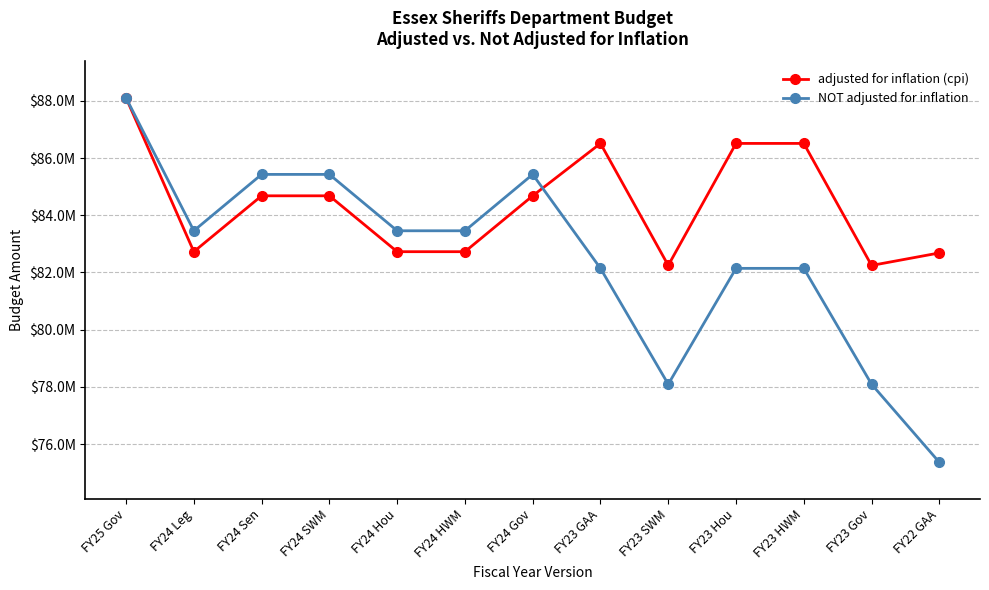

Reading left to right, list all the values displayed in this chart.

adjusted for inflation (cpi): FY25 Gov=88103829	FY24 Leg=82726000	FY24 Sen=84680156	FY24 SWM=84680156	FY24 Hou=82726000	FY24 HWM=82726000	FY24 Gov=84680156	FY23 GAA=86512200	FY23 SWM=82245269	FY23 Hou=86512200	FY23 HWM=86512200	FY23 Gov=82245269	FY22 GAA=82682573
NOT adjusted for inflation: FY25 Gov=88103829	FY24 Leg=83457324	FY24 Sen=85428756	FY24 SWM=85428756	FY24 Hou=83457324	FY24 HWM=83457324	FY24 Gov=85428756	FY23 GAA=82143035	FY23 SWM=78091599	FY23 Hou=82143035	FY23 HWM=82143035	FY23 Gov=78091599	FY22 GAA=75360583